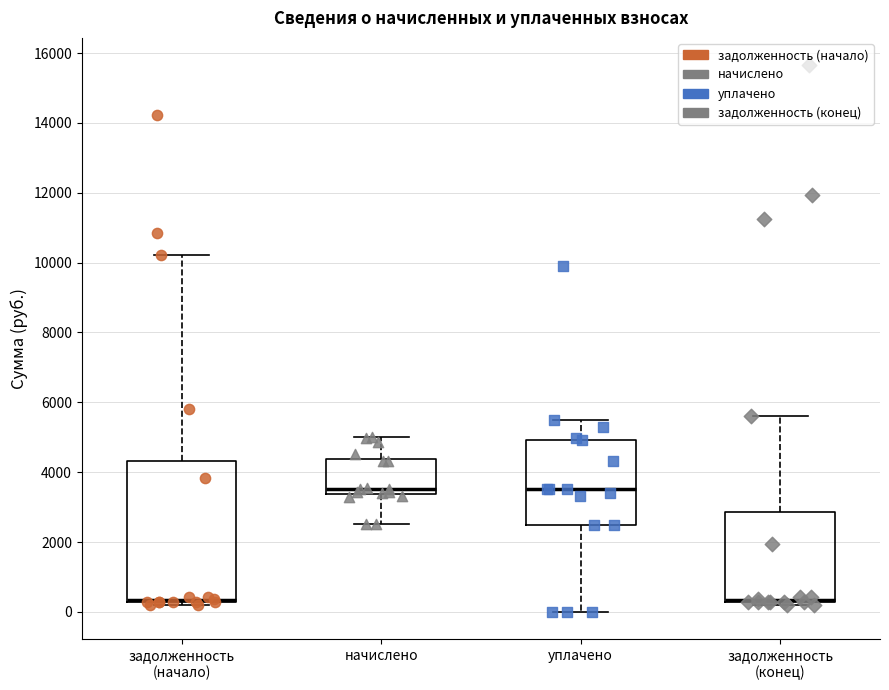

Where is the upper edge of the box for начислено on the y-axis? The values are not printed on the chart, so give them approximately, as read against the axis.

4400